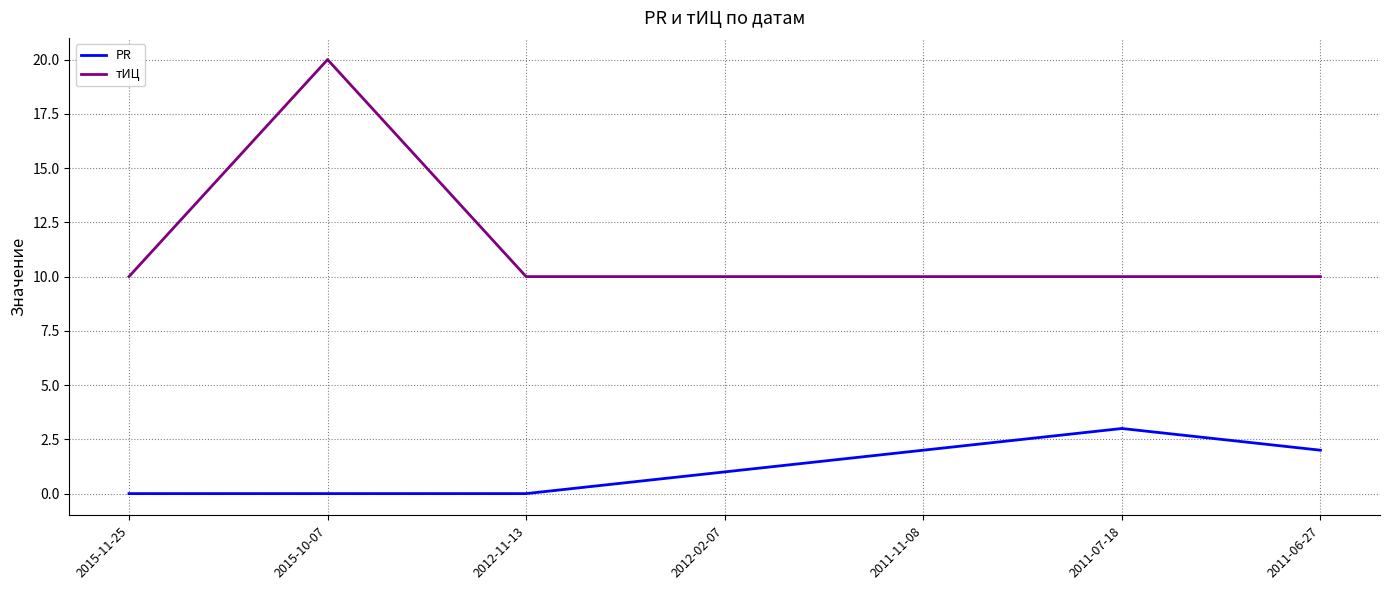

Rank the series by their average value, from highest to lowest.

тИЦ, PR